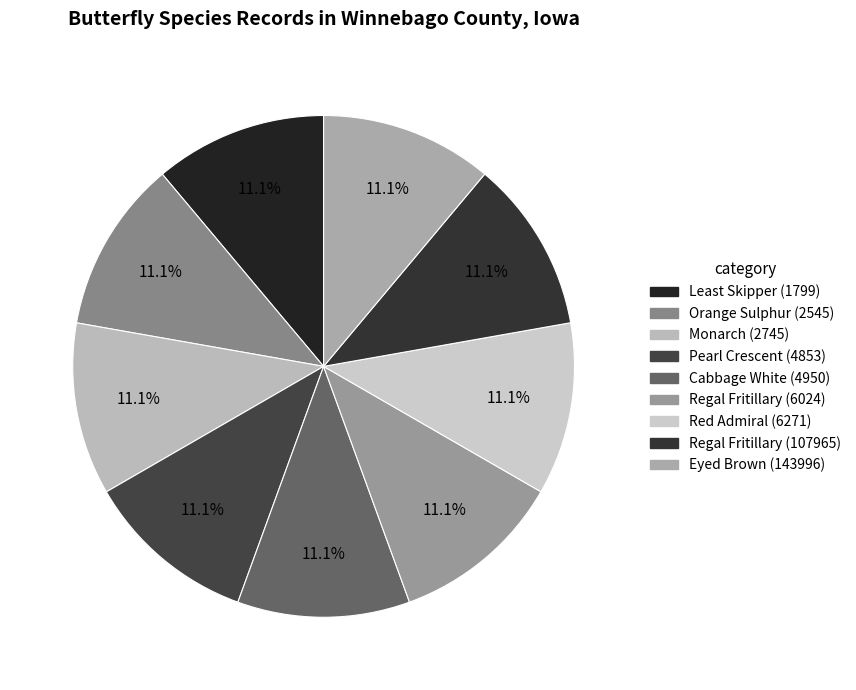

Count the number of slices in the pie.

9